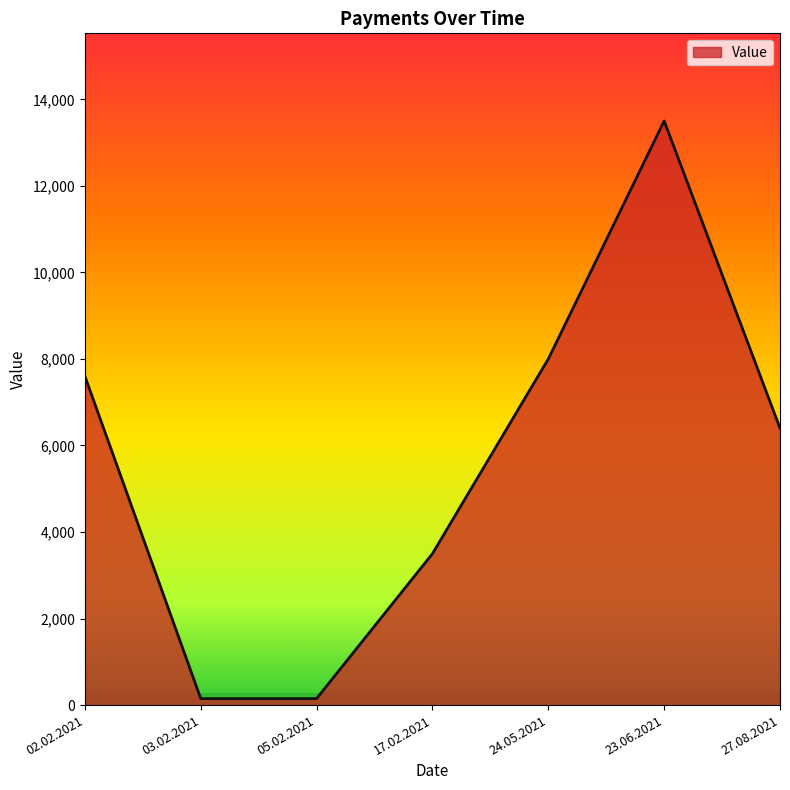

Where does the data first go above 6400?

02.02.2021